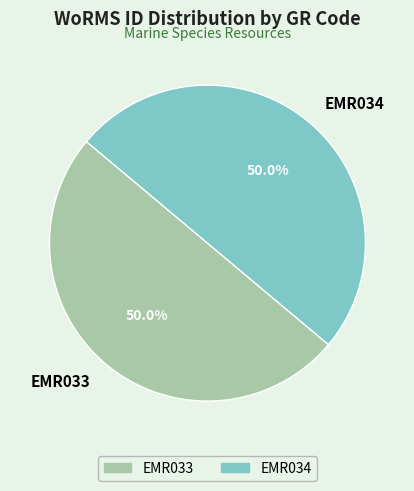

Approximately how many times larger is the value at EMR033 compared to EMR034?

1.0